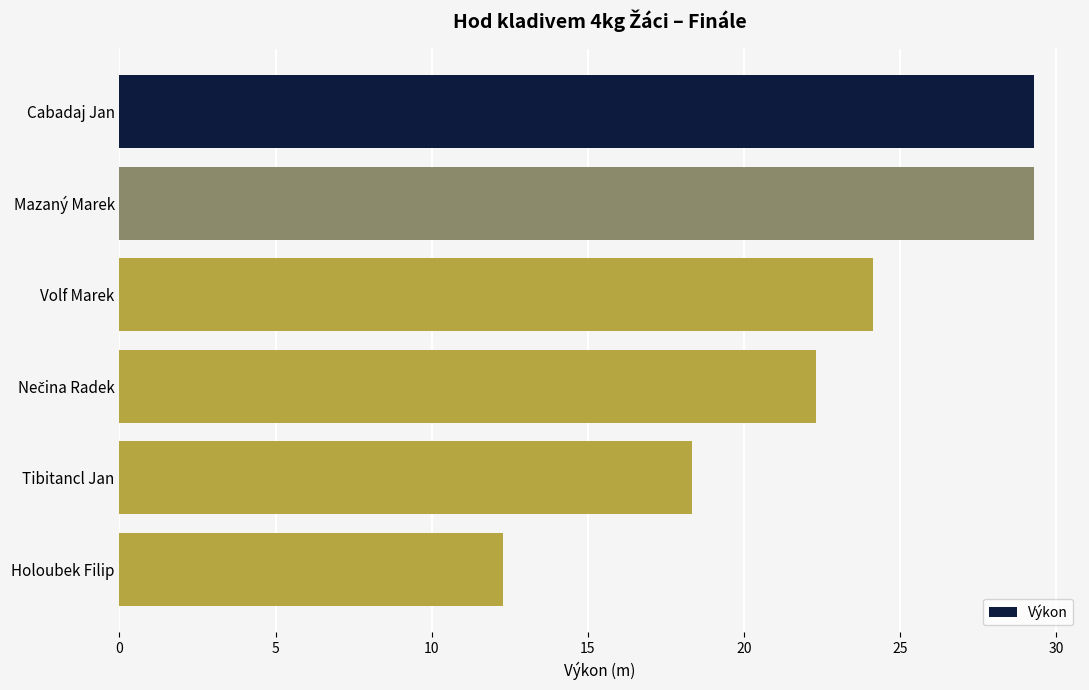

What is the sum of all values?

135.7